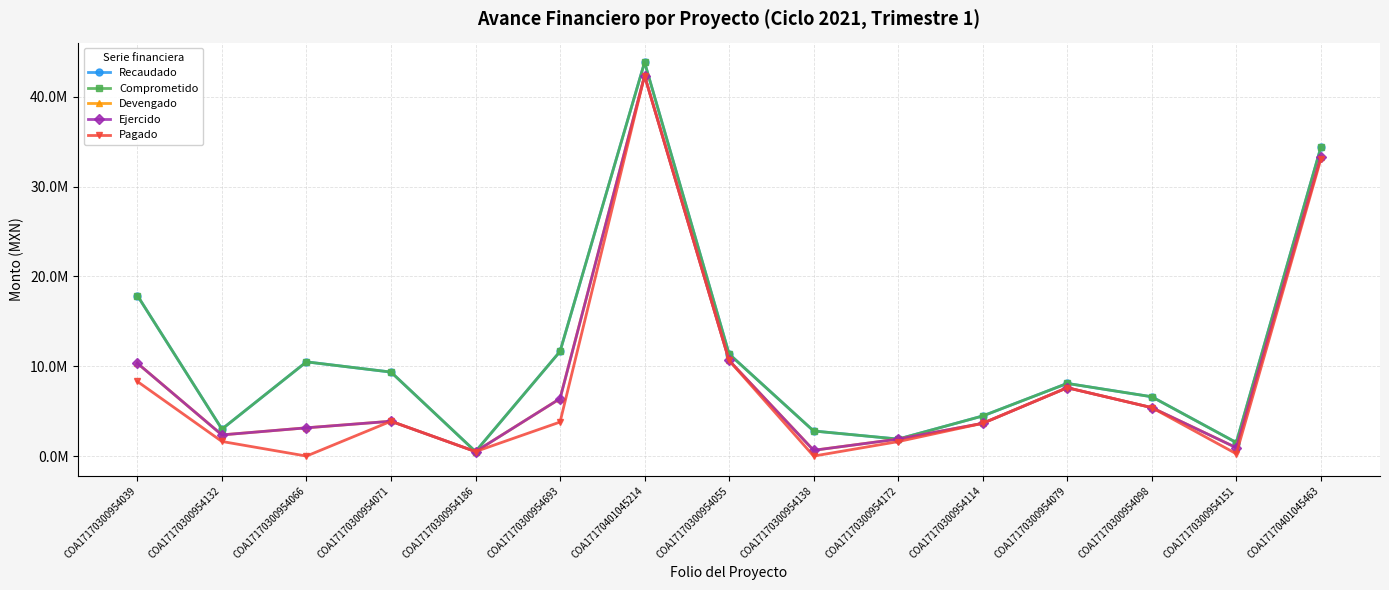

At which category does Ejercido reach its first local valley?

COA17170300954132